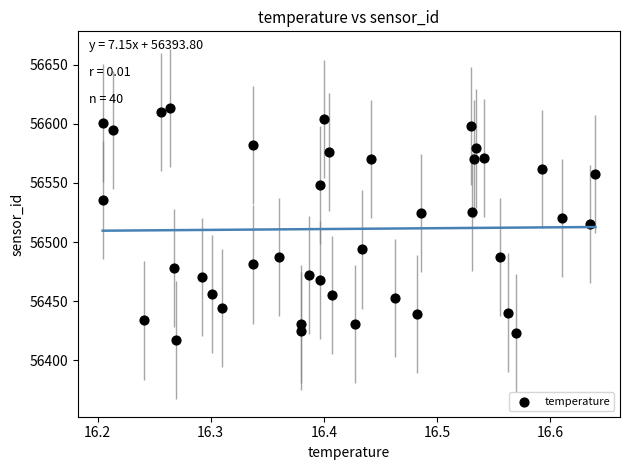

What is the range of Y values (max minus min)?

196.3